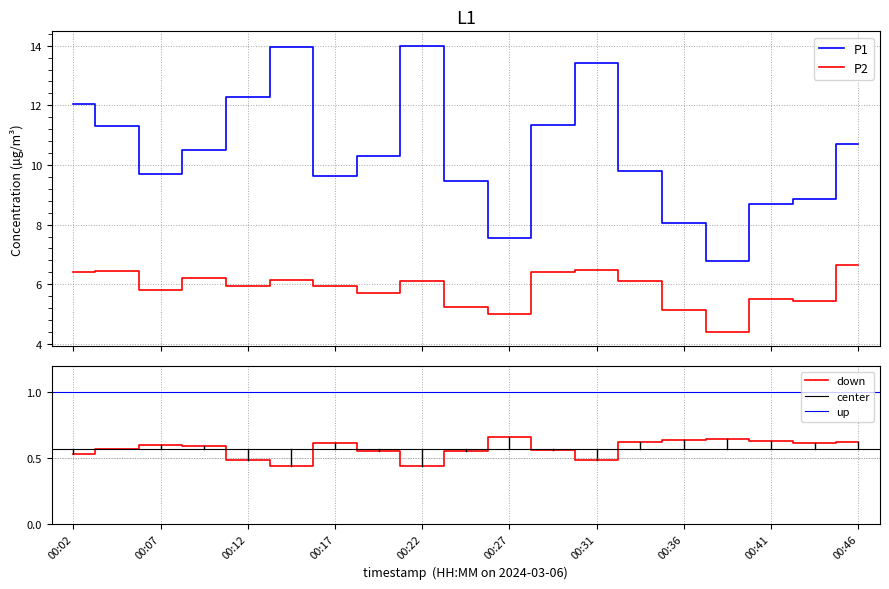

What are all the series names shown in the legend?

P1, P2